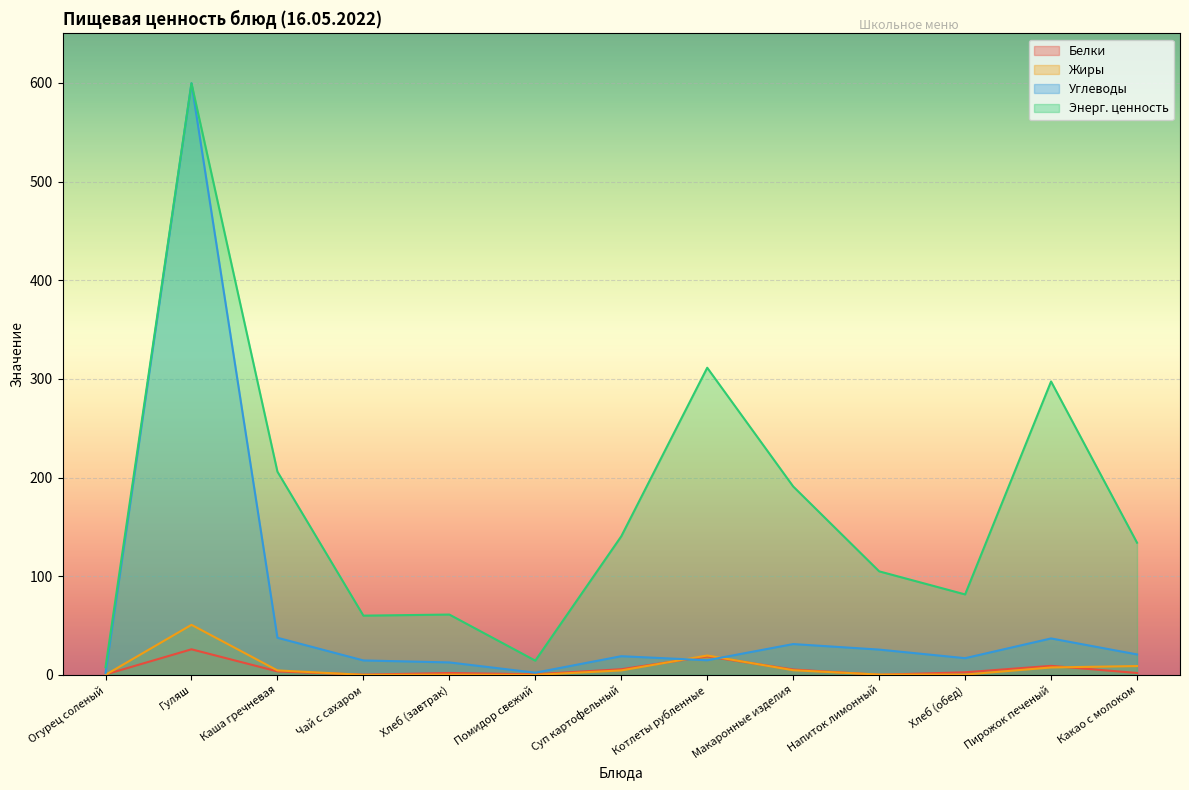

What is the difference between the second highest and second lowest values in the Энерг. ценность series?

296.8